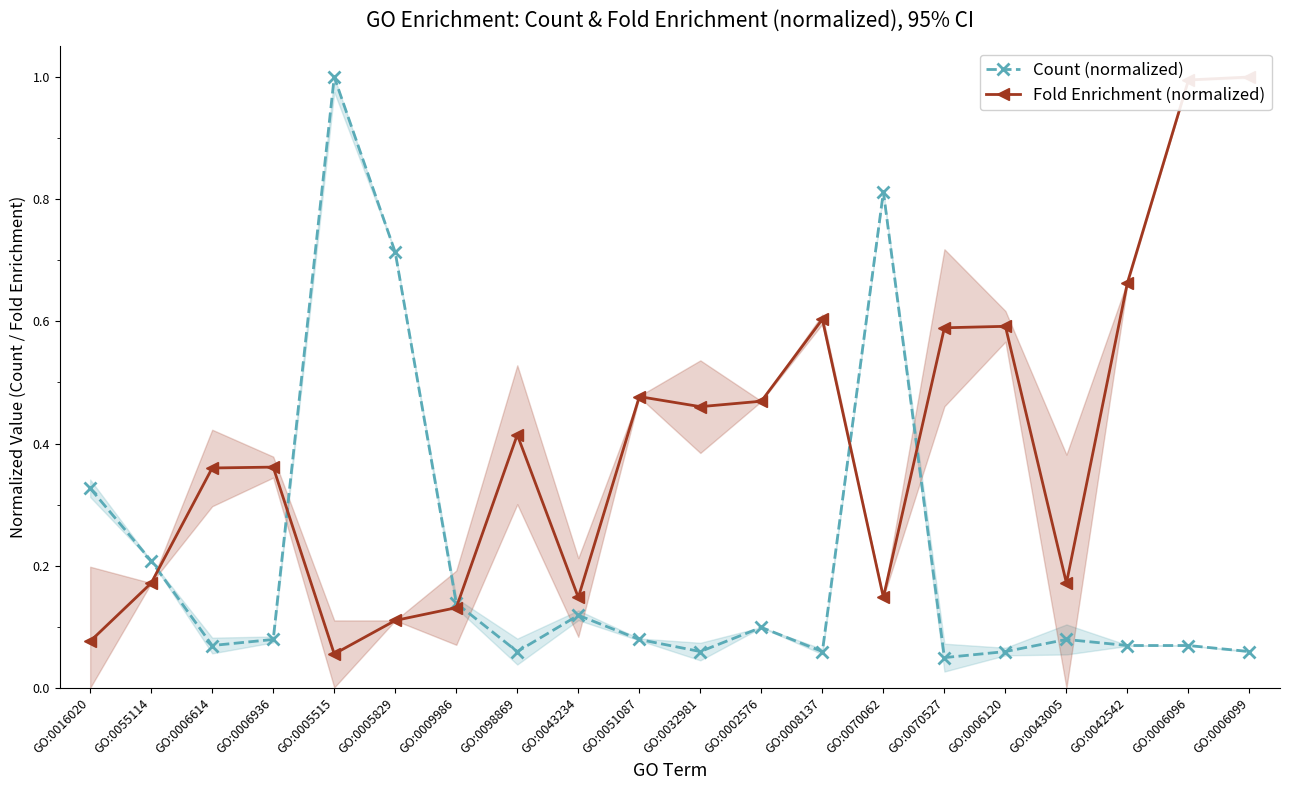

Is the value of Count (normalized) at GO:0009986 greater than the value of Fold Enrichment (normalized) at GO:0098869?

No